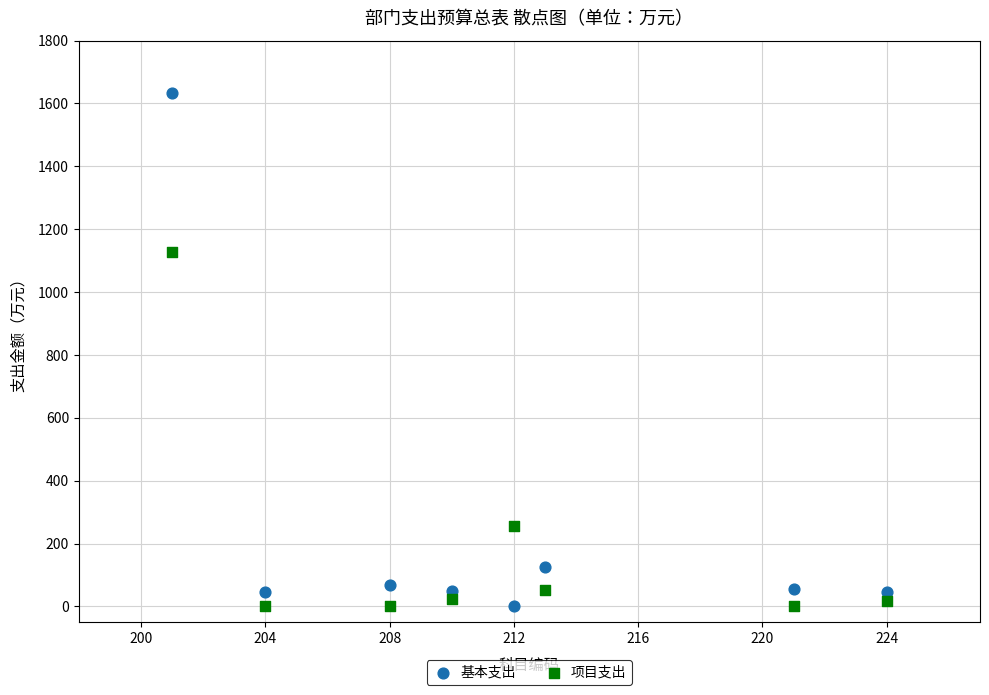

Across all data points, what is the range of Y values (max minus min)?

1634